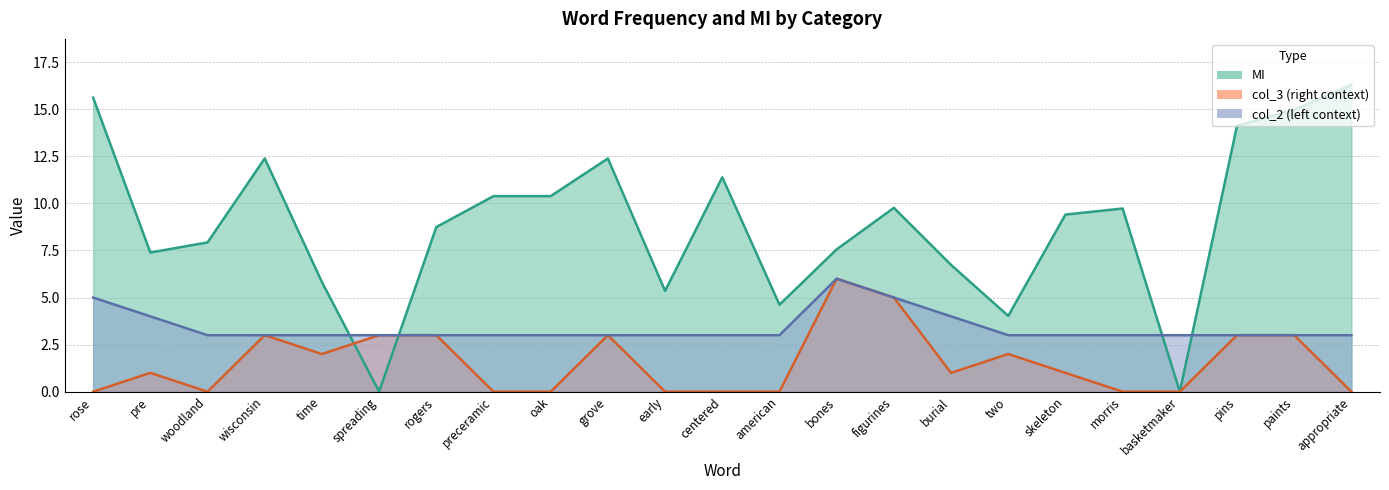

The MI series shows 9.4 at skeleton. True or false?

True